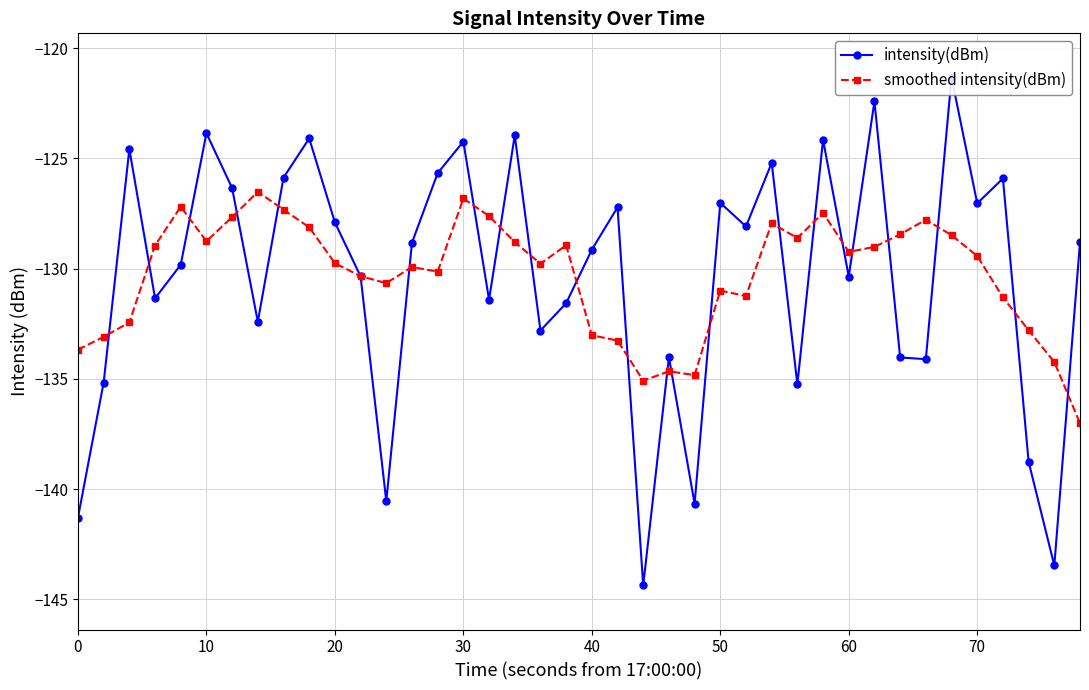

Which series has the widest spread of values?

intensity(dBm)